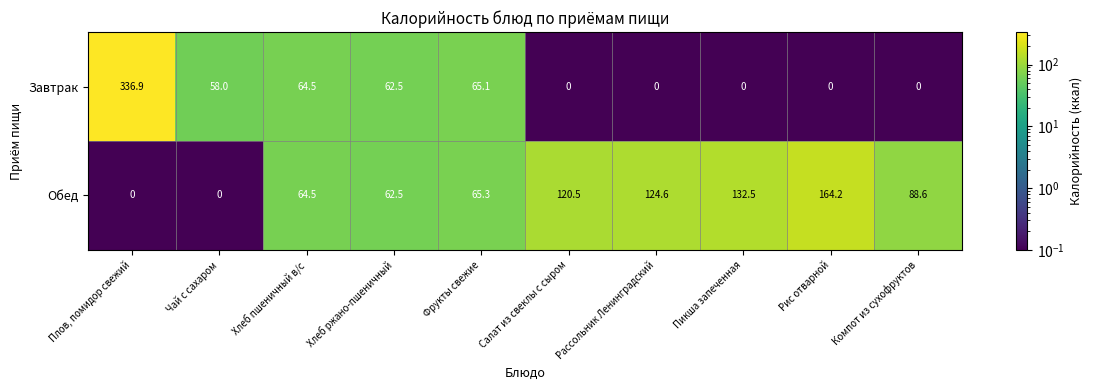

Which series changed the most between Хлеб ржано-пшеничный and Фрукты свежие?

Обед